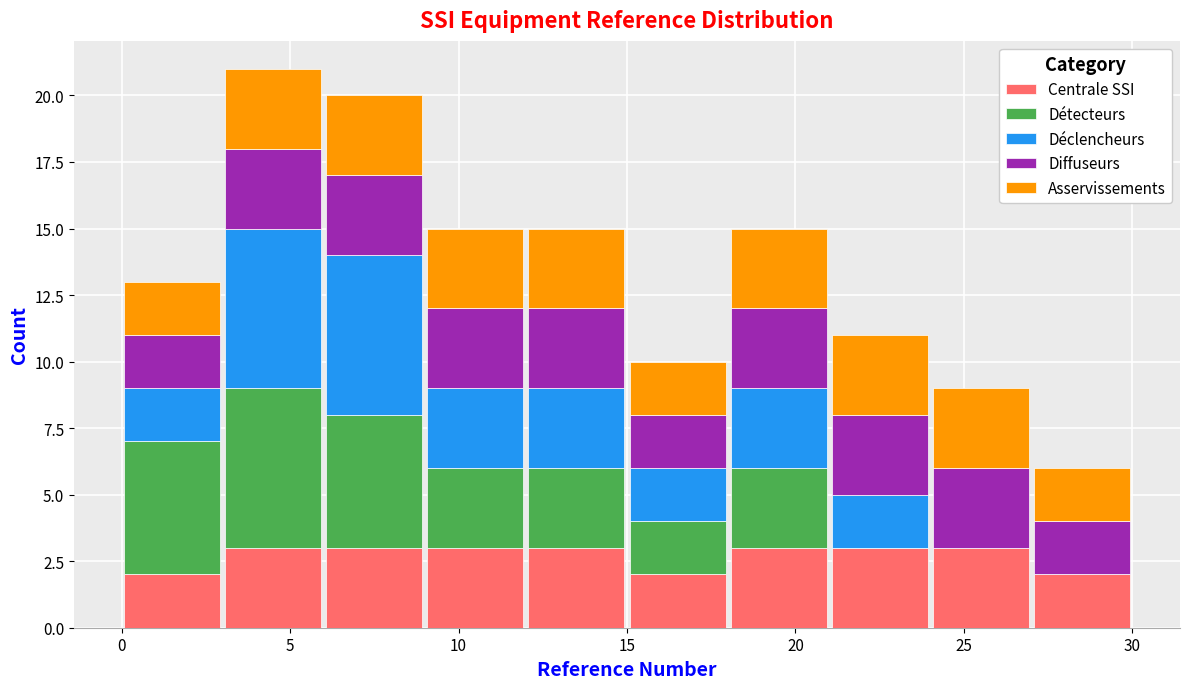

Reading left to right, list every stacked bar in this chart as the range it spans on the x-axis followed by its total height. The values are not printed on the chart, so give them approximately, as read against the axis.

0 to 3: 13
3 to 6: 21
6 to 9: 20
9 to 12: 15
12 to 15: 15
15 to 18: 10
18 to 21: 15
21 to 24: 11
24 to 27: 9
27 to 30: 6